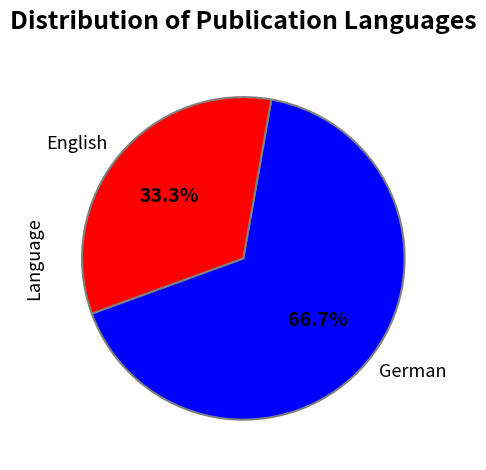

Approximately how many times larger is the value at English compared to German?

0.5